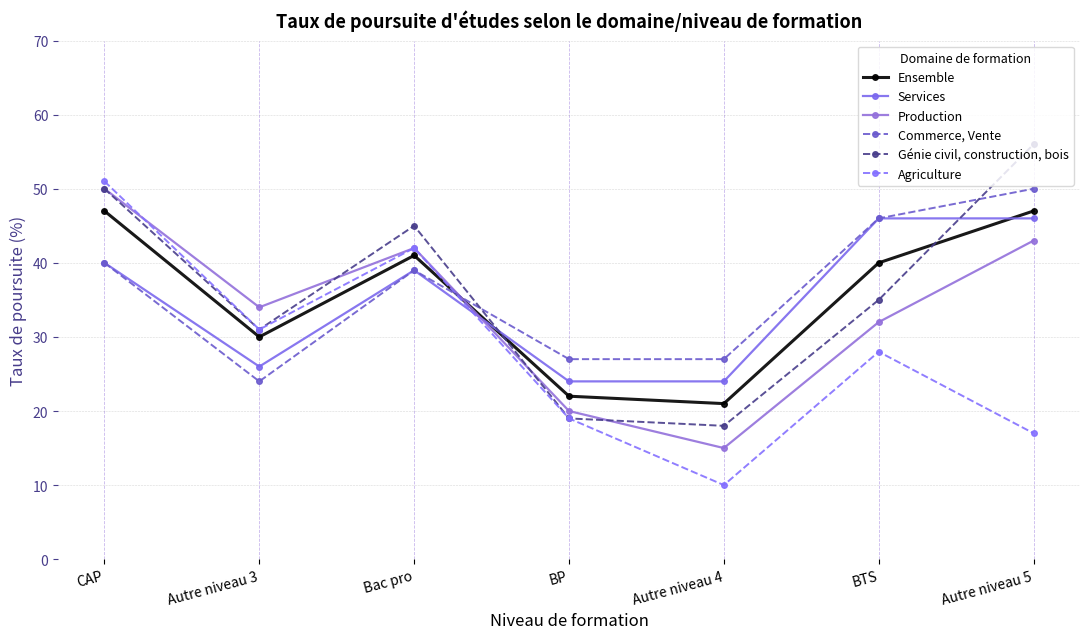

Is the value of Production at BTS greater than the value of Génie civil, construction, bois at BP?

Yes